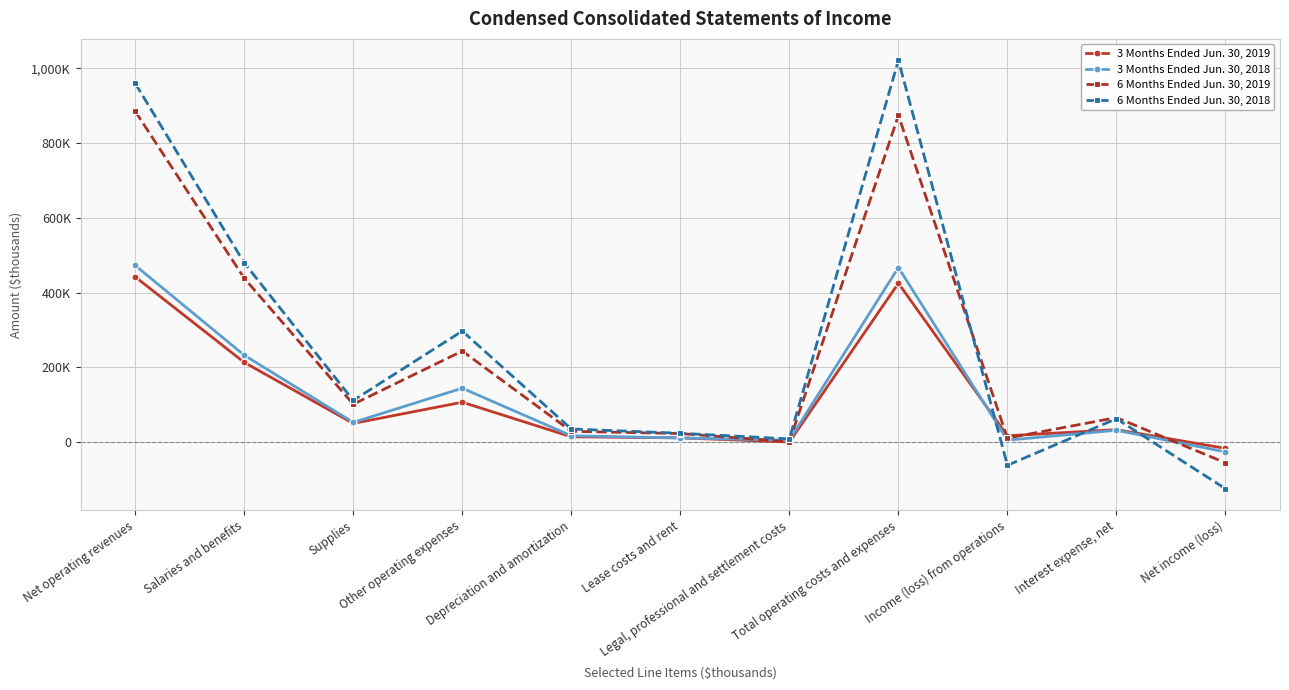

Where is the first local maximum for 6 Months Ended Jun. 30, 2019?

Other operating expenses